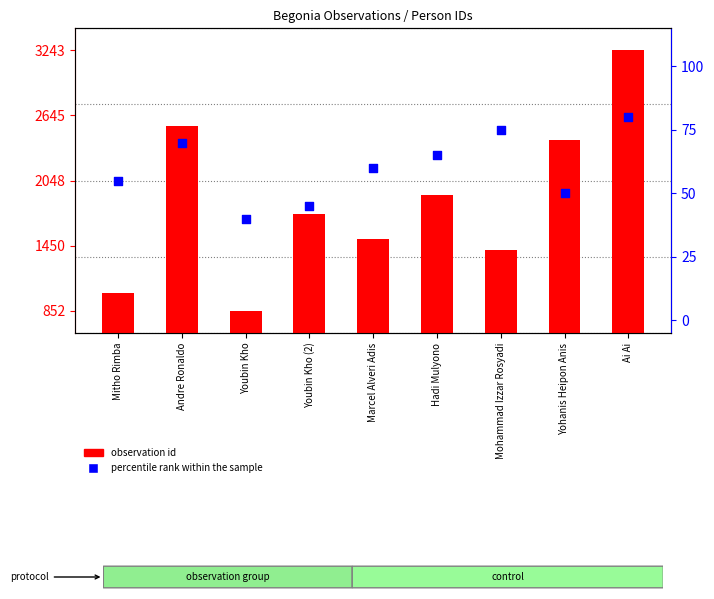

Which series has the largest total across all categories?

observation id